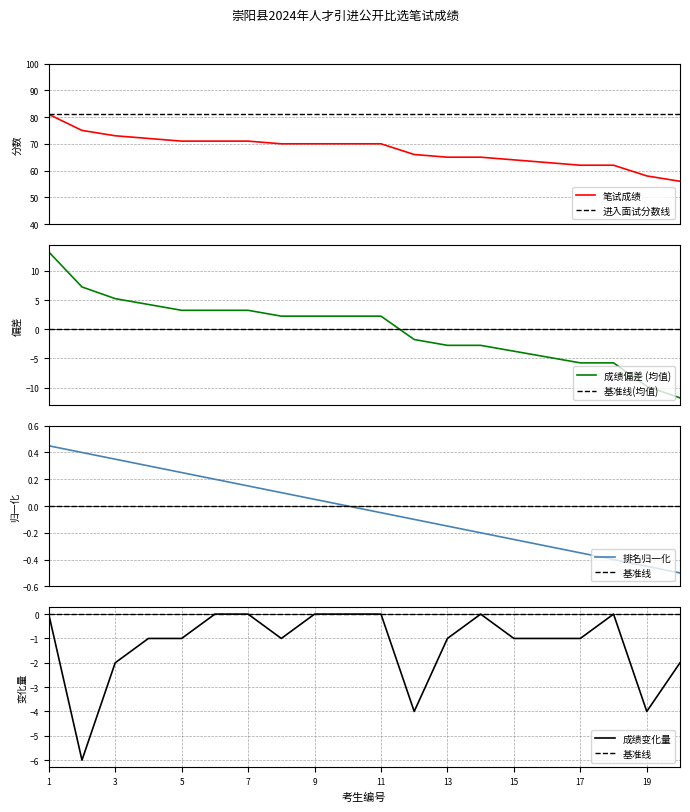

True or false: there are more than 1 points higher than both neighbors.

False